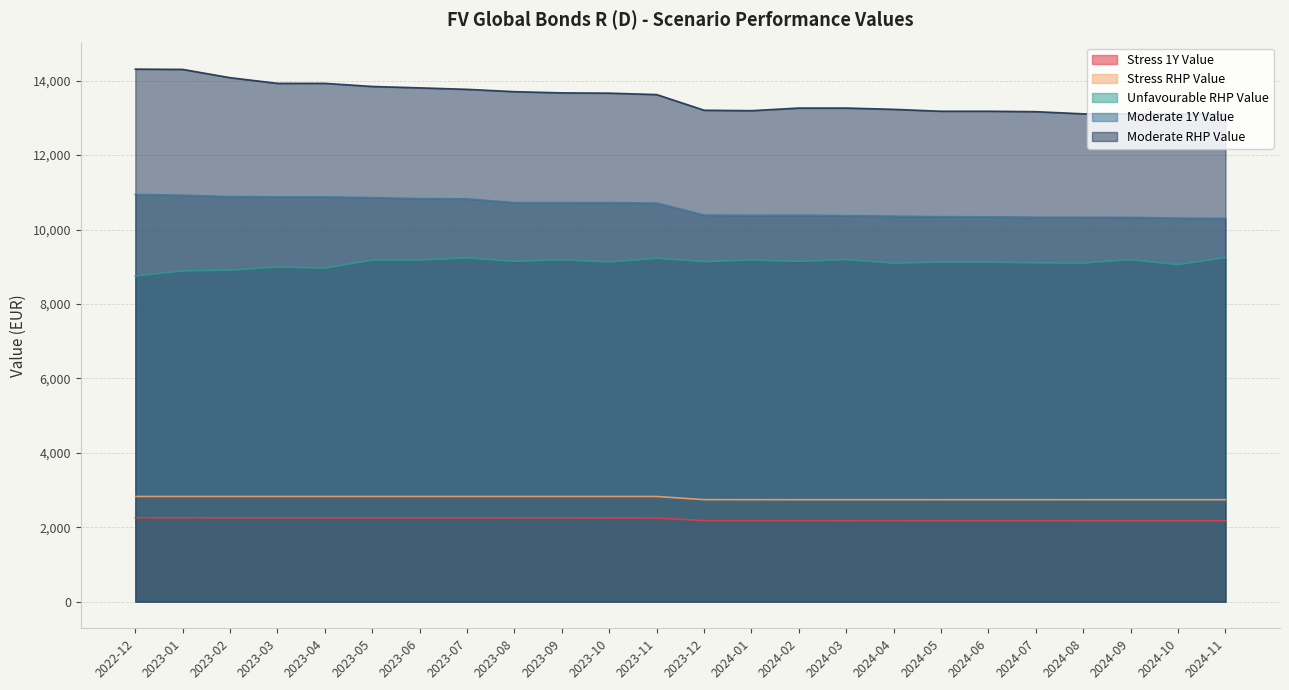

What is the smallest value displayed?

2172.1